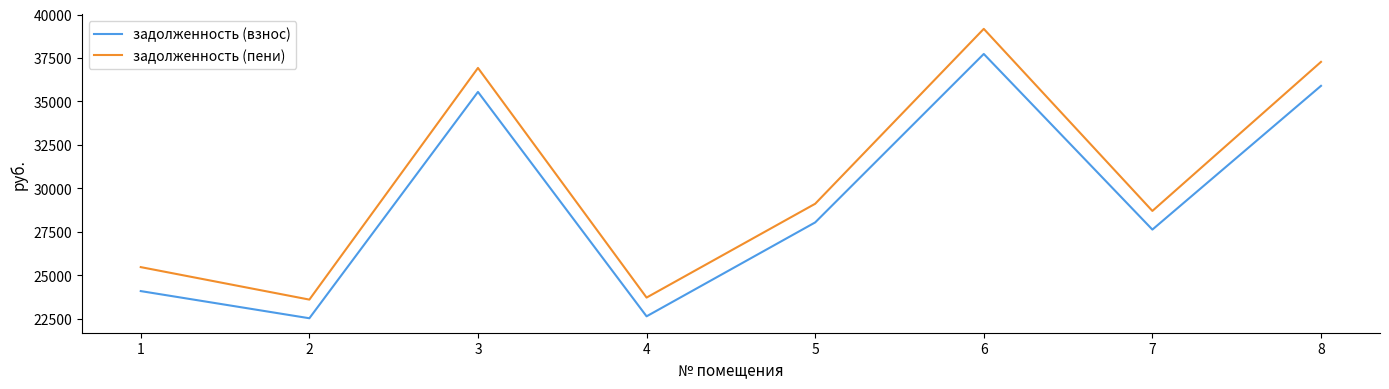

The задолженность (взнос) series shows 40848.1 at 7. True or false?

False